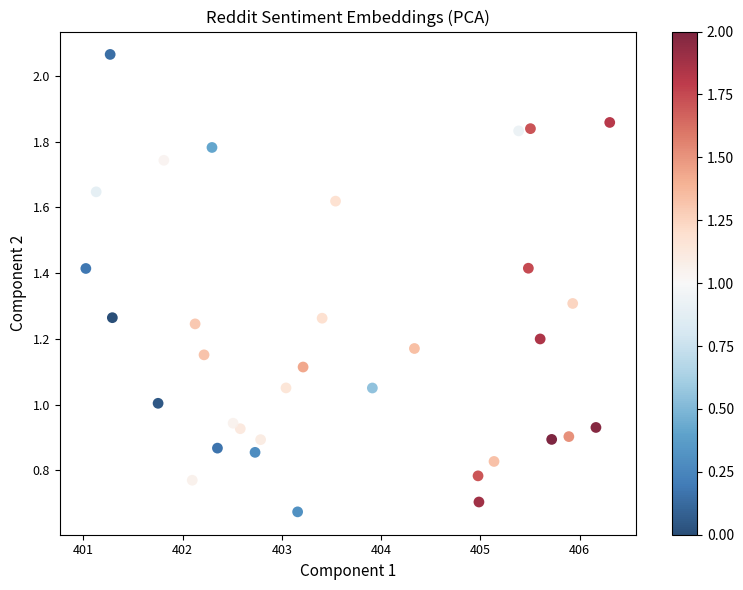

What is the range of Y values (max minus min)?

1.4